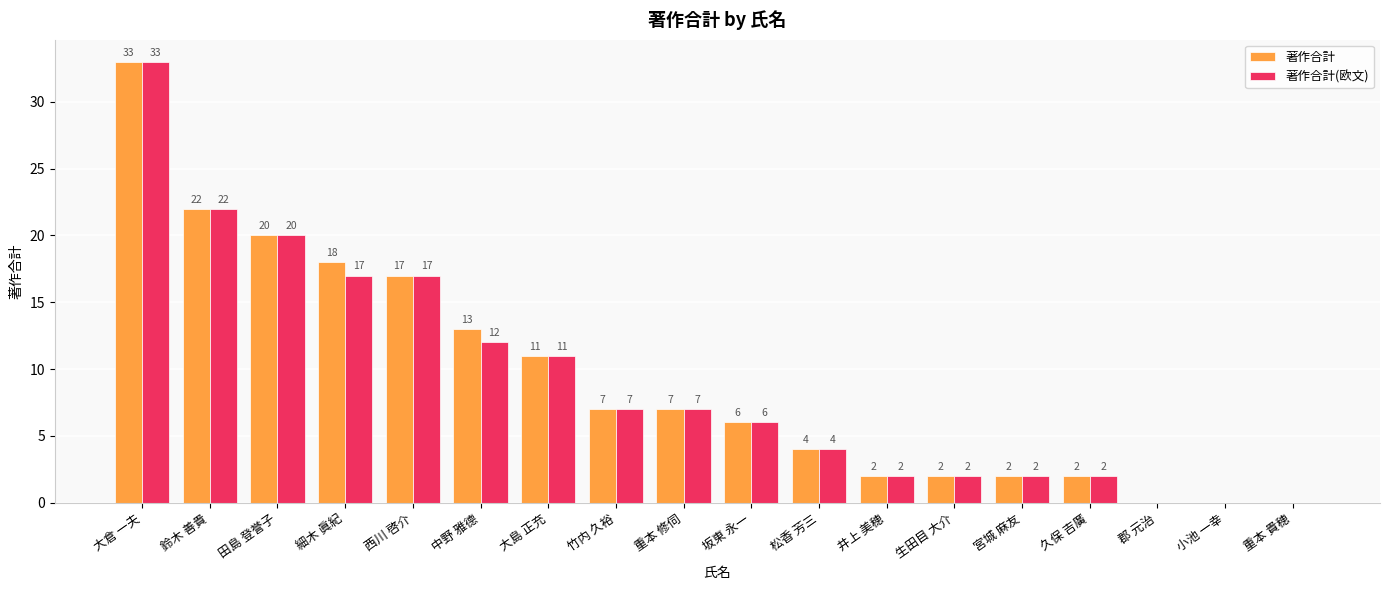

Where is 著作合計 nearest to the value 16?

西川 啓介